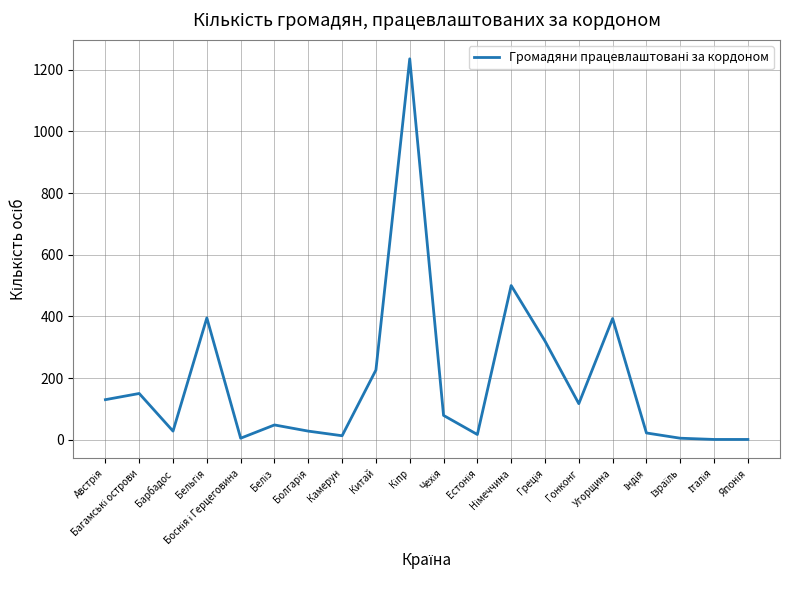

What is the ratio of the value at Гонконг to the value at Барбадос?

4.2